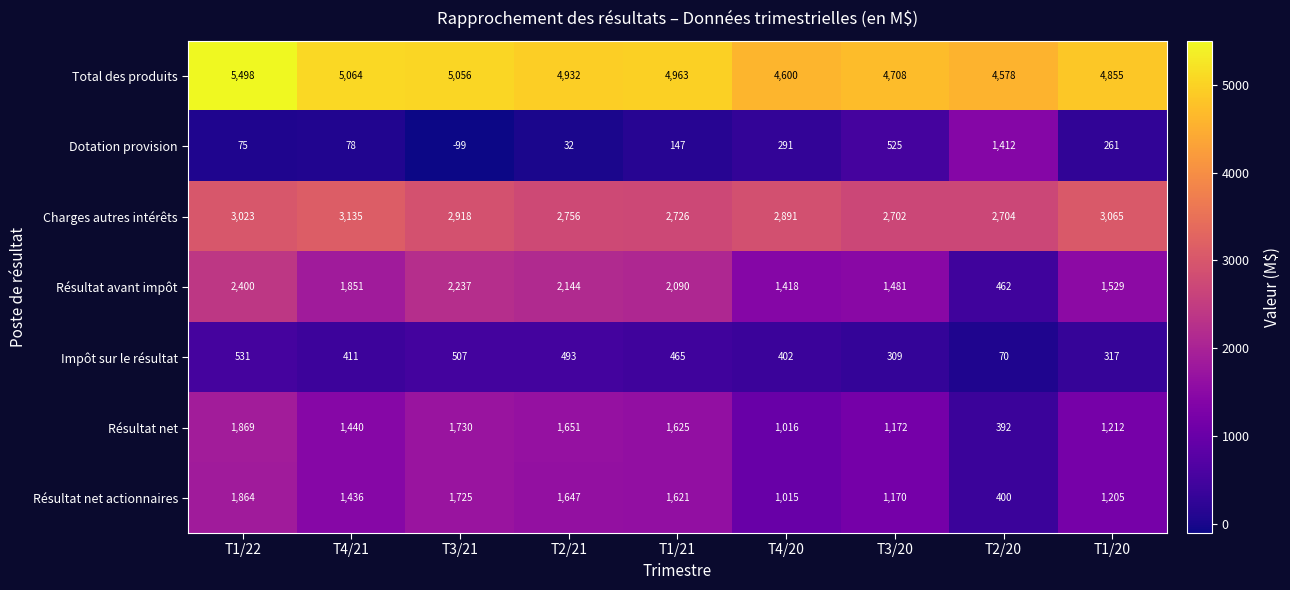

What is the minimum value shown in the chart?

-99